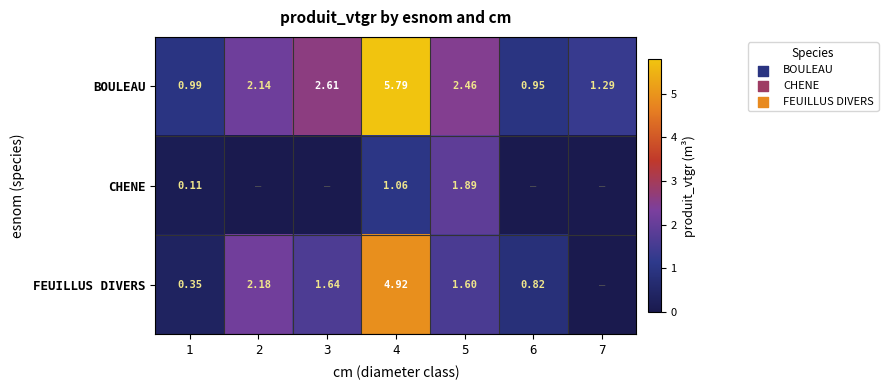

Is the value of BOULEAU at 3 greater than the value of FEUILLUS DIVERS at 3?

Yes